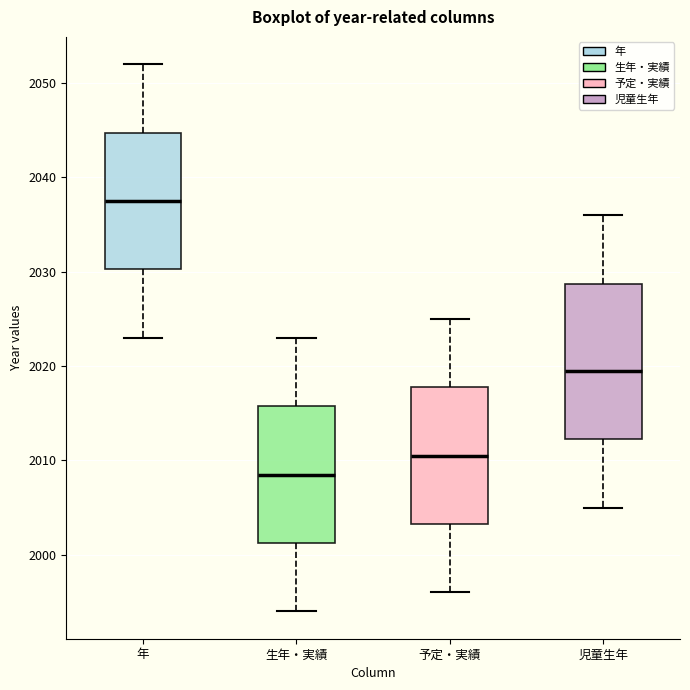

Where does the upper whisker of the box for 予定・実績 end on the y-axis? The values are not printed on the chart, so give them approximately, as read against the axis.

2025